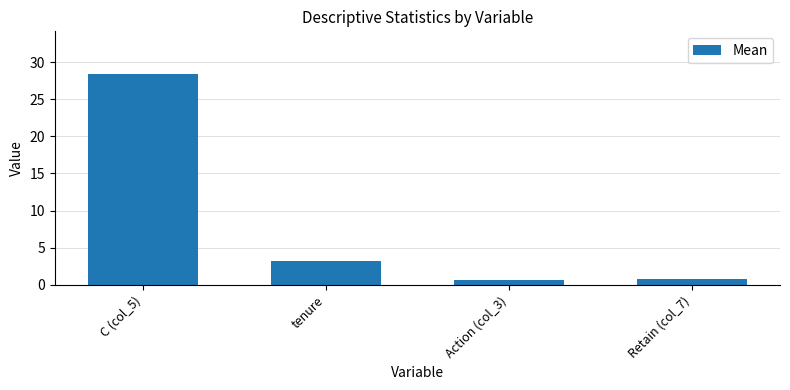

Is it true that the value at C (col_5) is 38.1?

False